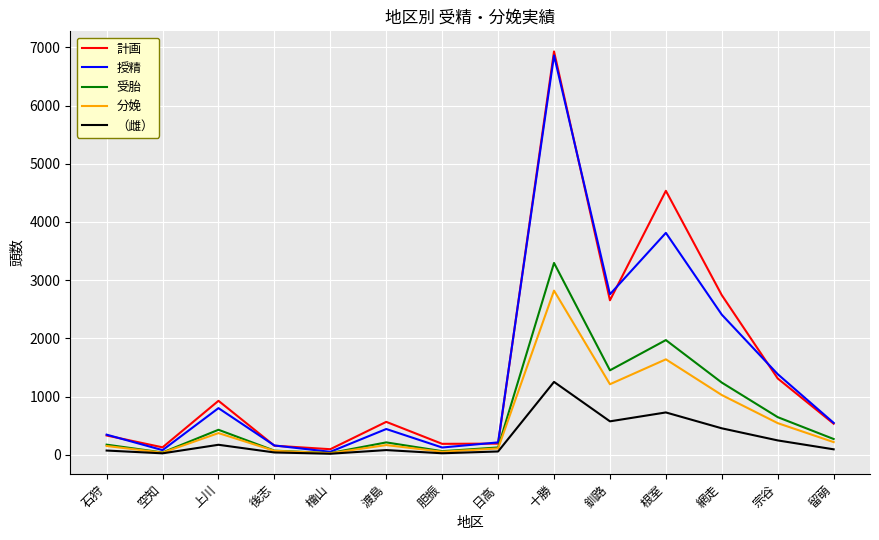

What value does the 受胎 series have at 根室?

1970